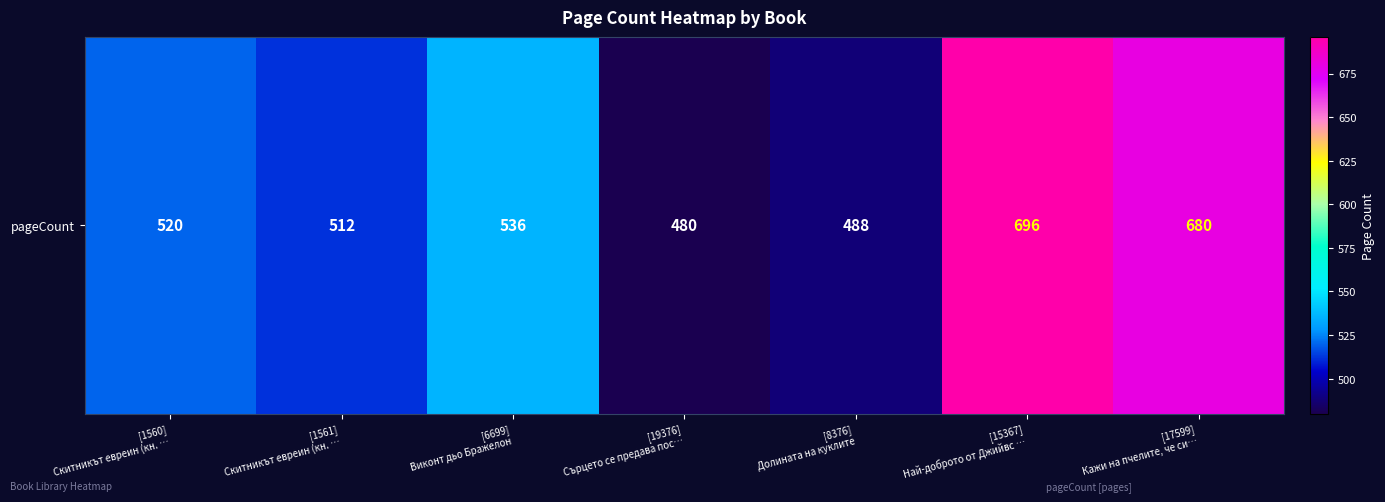

List the labels in order of value, smallest first.

[19376]
Сърцето се предава пос…, [8376]
Долината на куклите, [1561]
Скитникът евреин (кн. …, [1560]
Скитникът евреин (кн. …, [6699]
Виконт дьо Бражелон, [17599]
Кажи на пчелите, че си…, [15367]
Най-доброто от Джийвс …